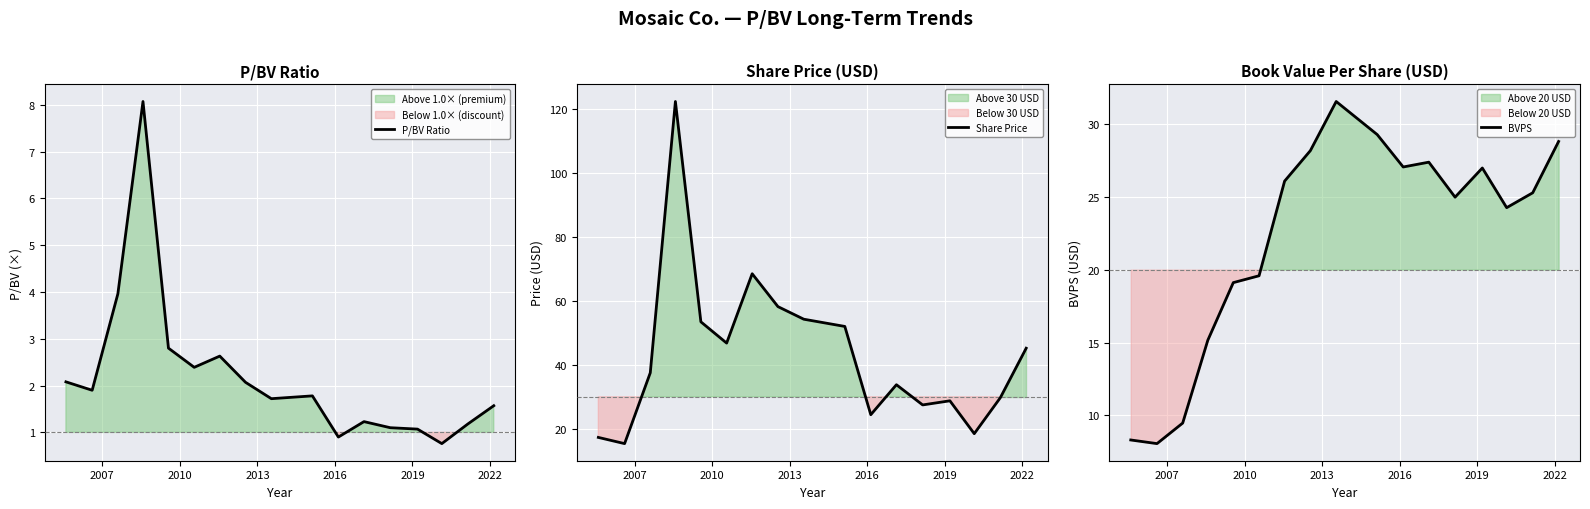

How many interior local peaks does the Share Price series have?

4